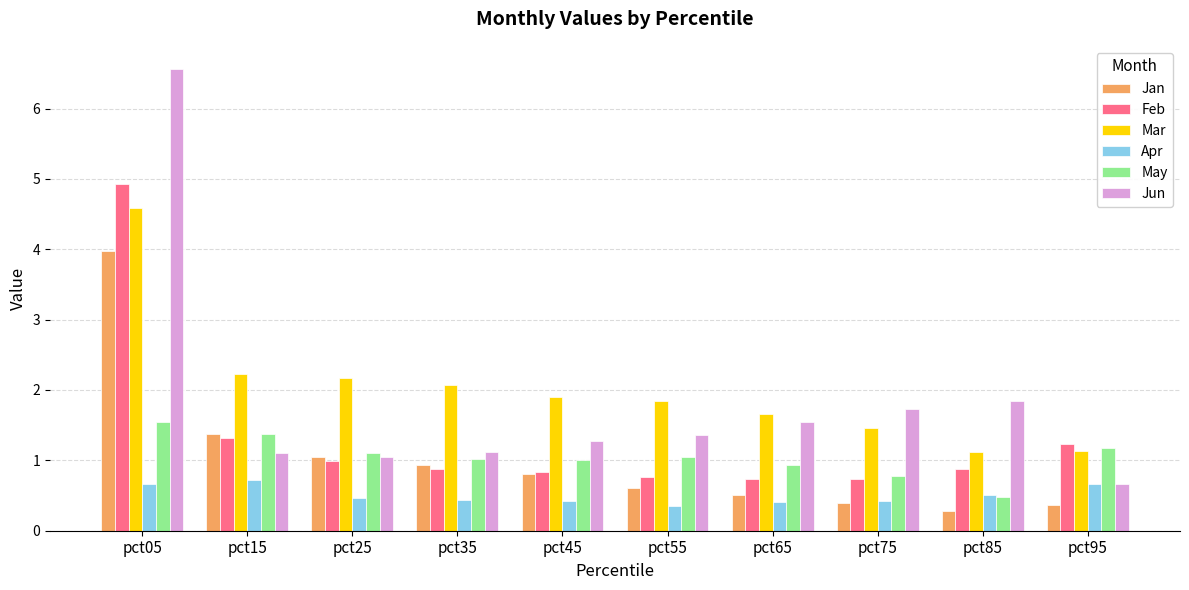

How many bars are there in each group?

6